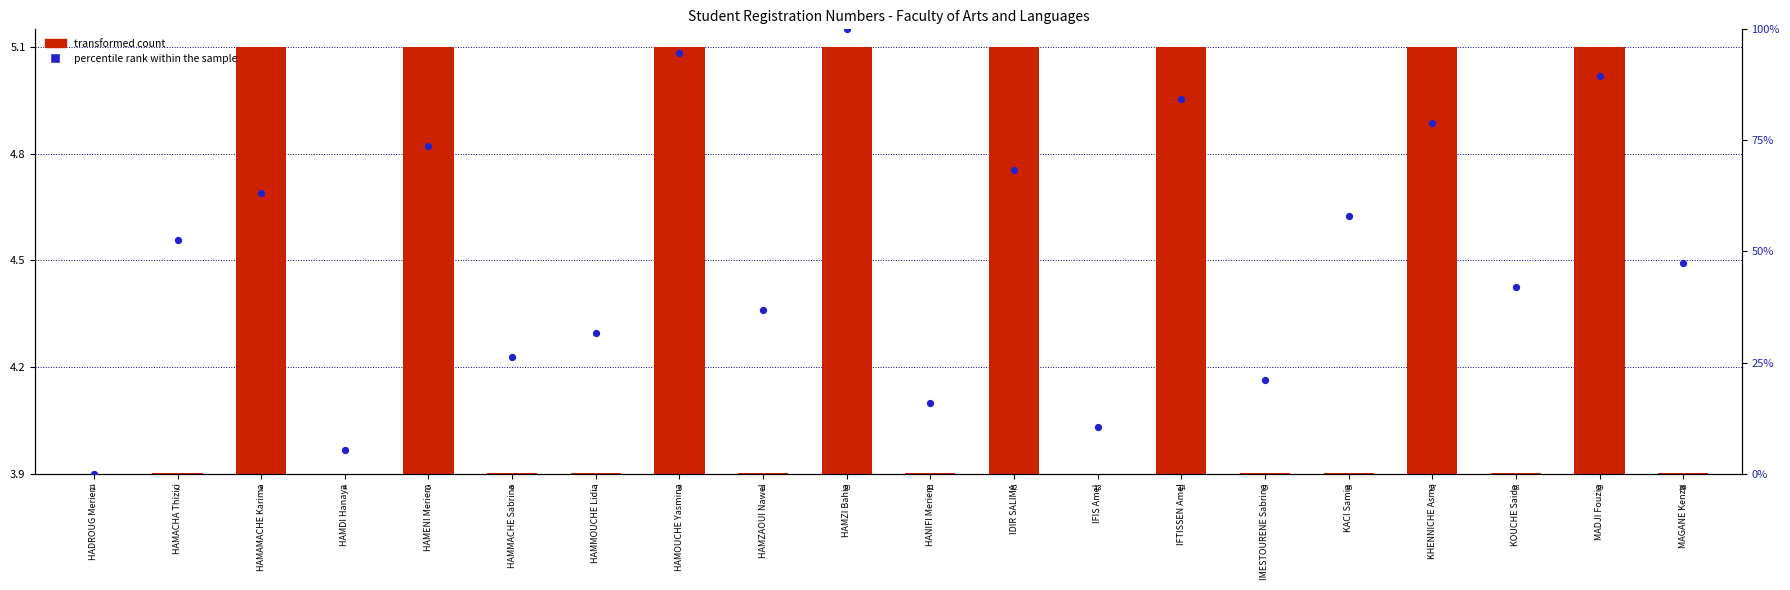

Which series has the widest spread of Y values?

percentile rank within the sample